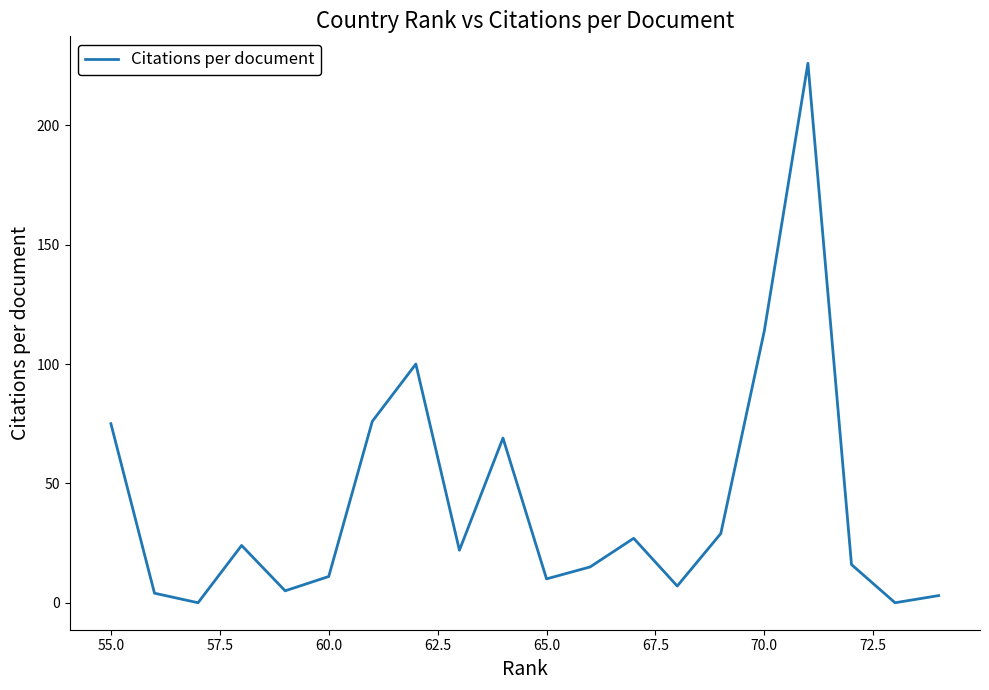

How many interior local peaks (higher than both neighbors) does the data have?

5